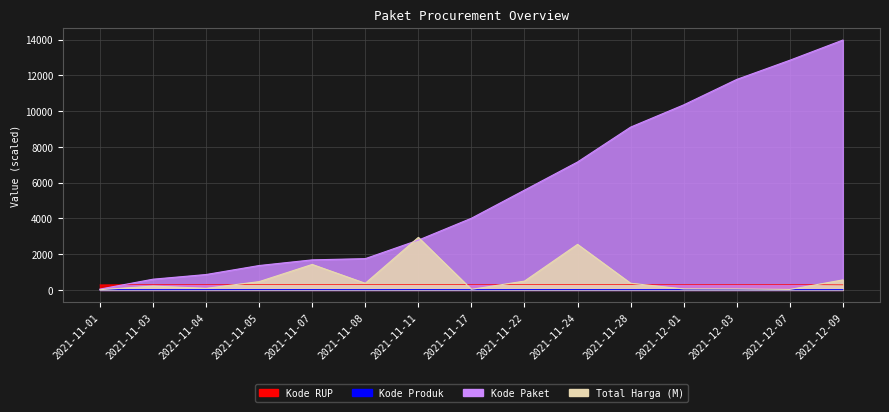

How many data points does each series have?

15